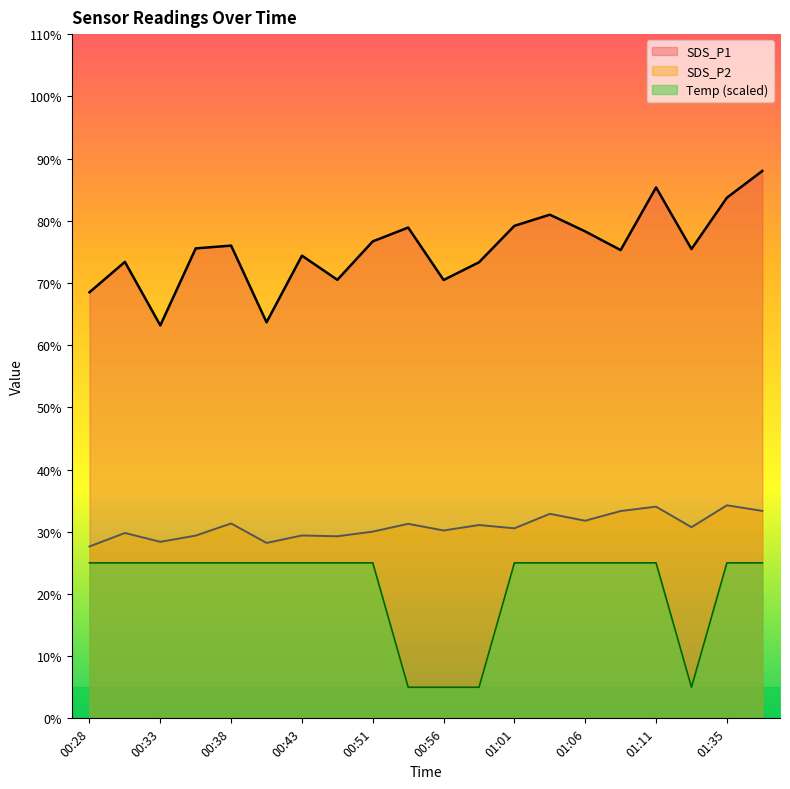

Which category has the lowest value across all series?

00:53